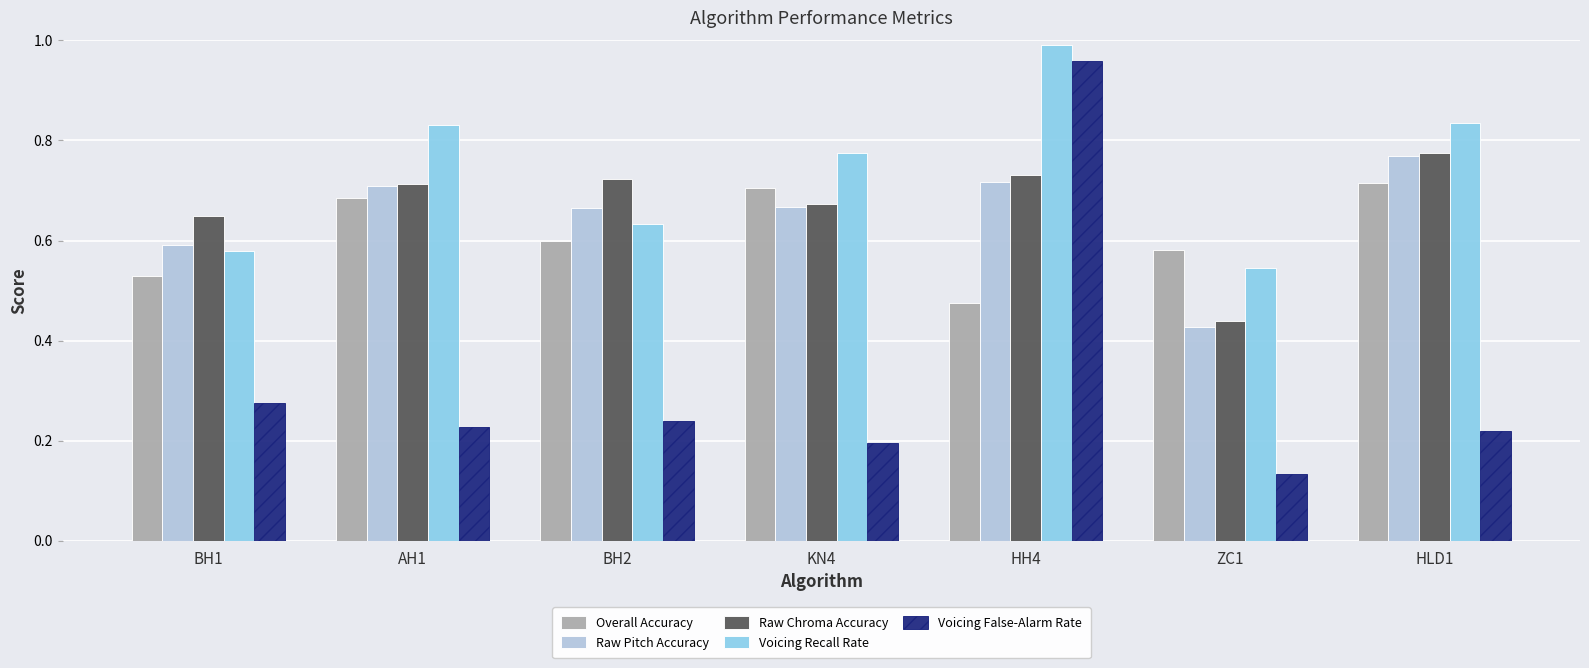

What position from the right is ZC1?

2